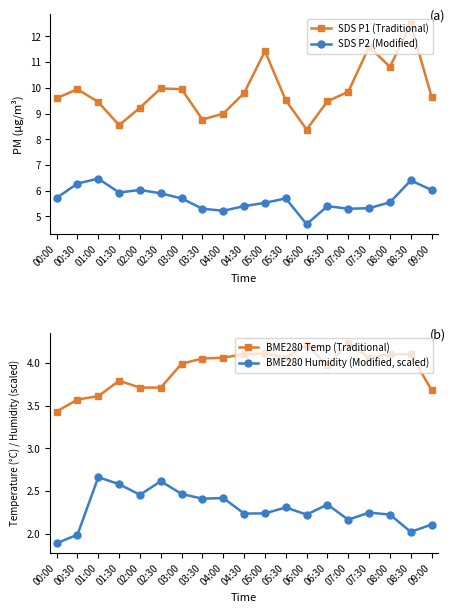

How many lines are shown in the chart?

4